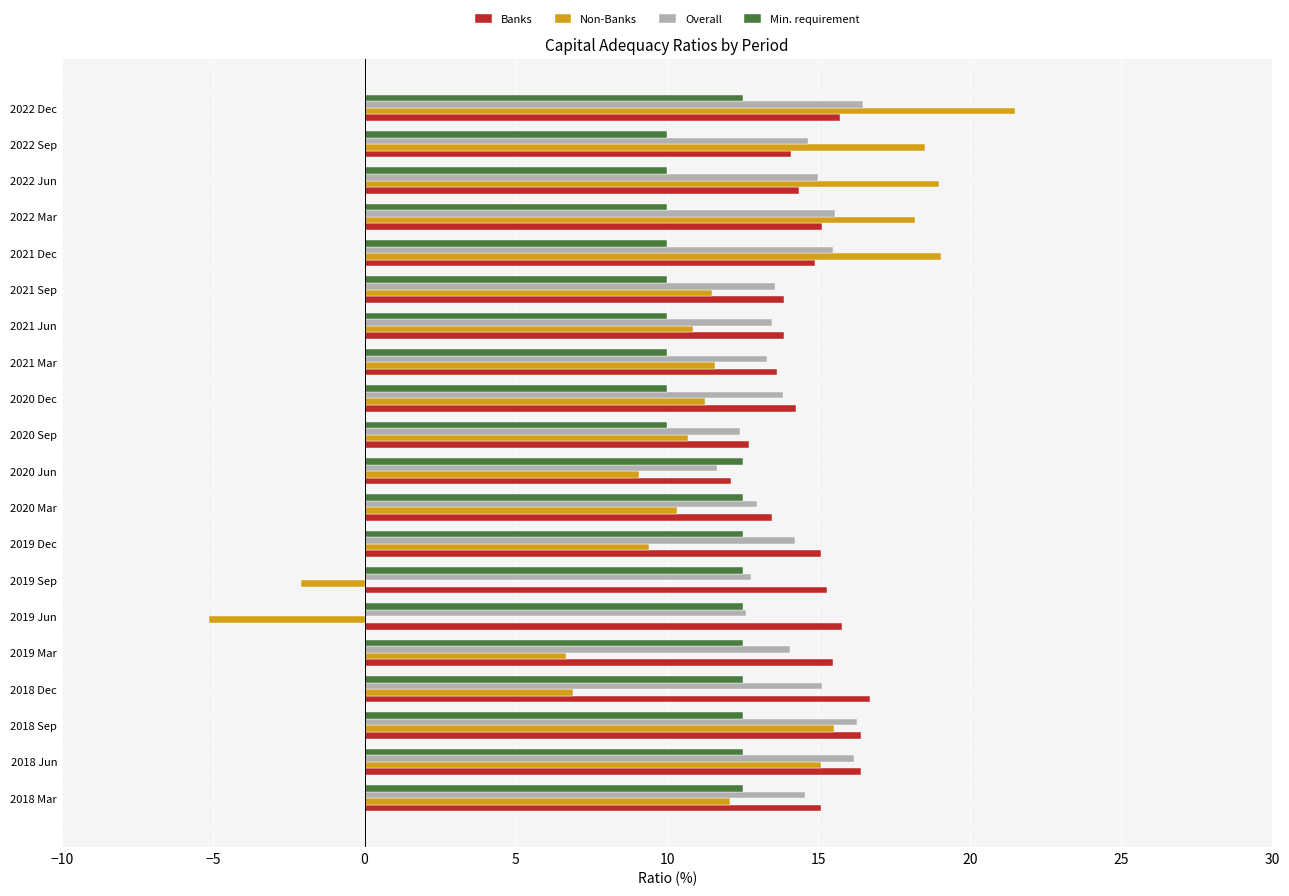

What is the minimum value for Min. requirement?

10.0